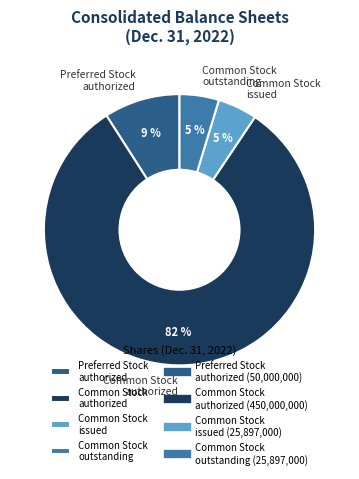

Is the sum of Common Stock outstanding and Preferred Stock authorized greater than half?

No